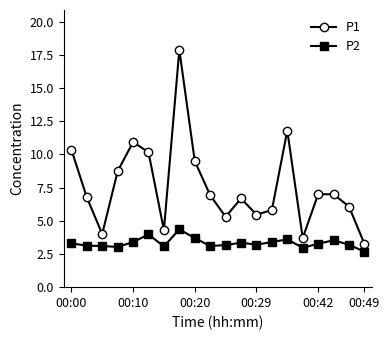

True or false: P1 and P2 intersect in this chart.

False